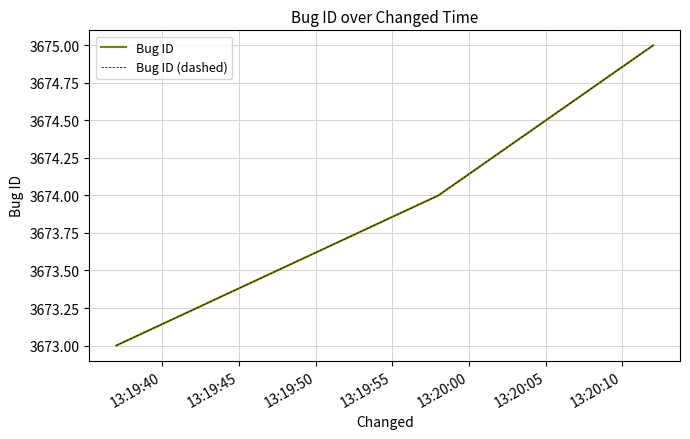

Is this an area chart (filled region under the line)?

No